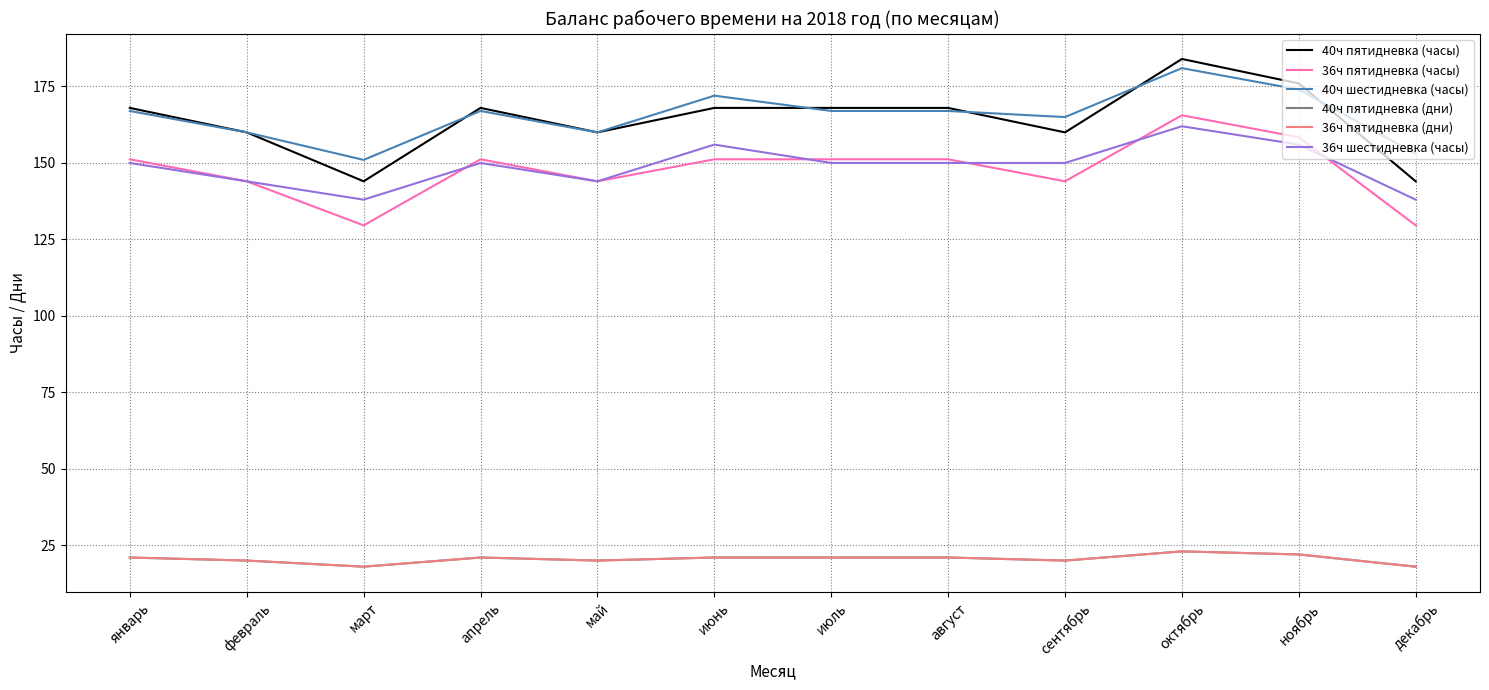

List the series in order of their peak value, highest first.

40ч пятидневка (часы), 40ч шестидневка (часы), 36ч пятидневка (часы), 36ч шестидневка (часы), 40ч пятидневка (дни), 36ч пятидневка (дни)